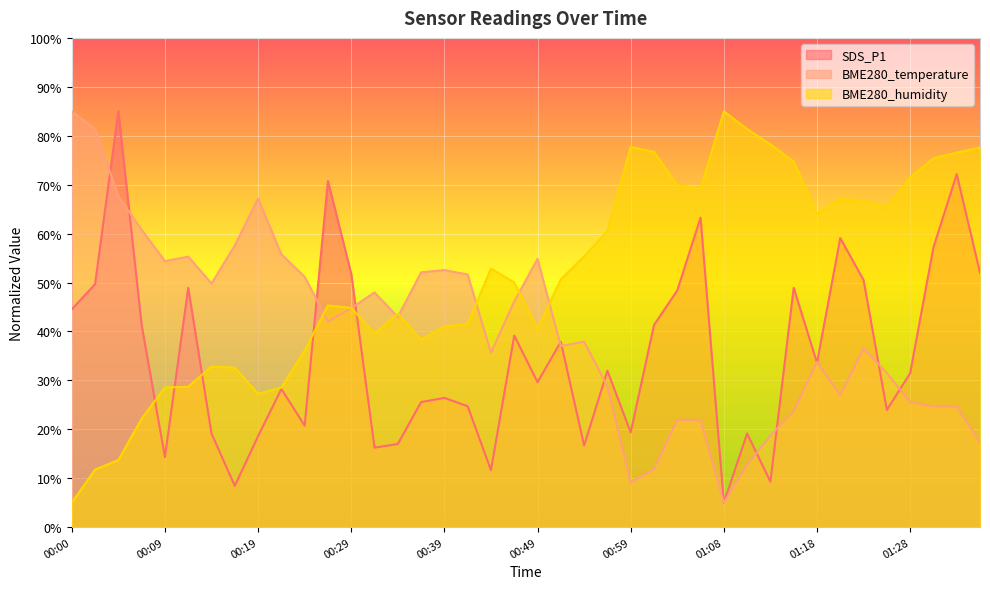

Which series ends up on top after the final intersection of BME280_humidity and SDS_P1?

BME280_humidity